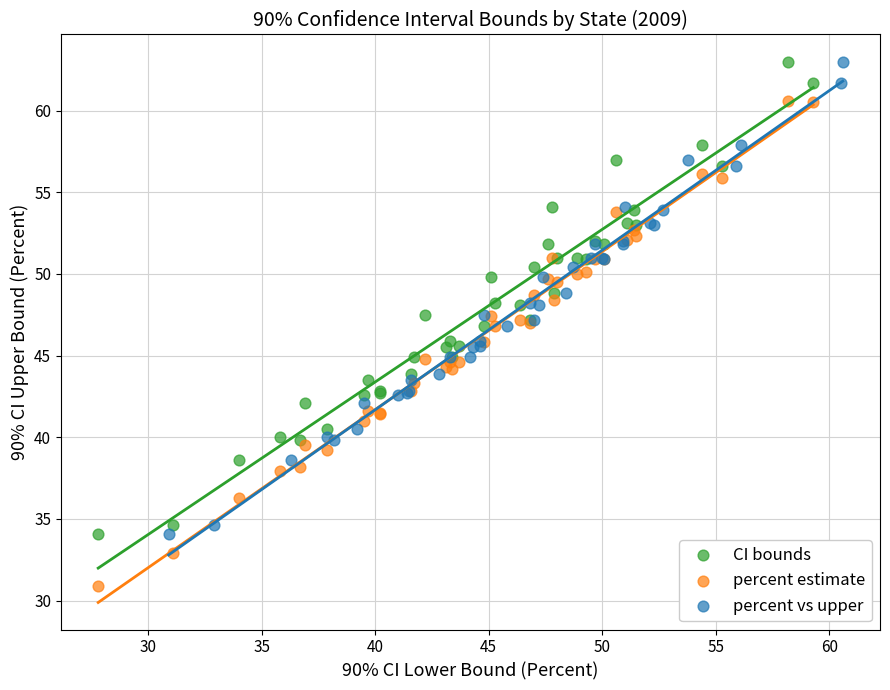

Which series contains the lowest Y value?

percent estimate